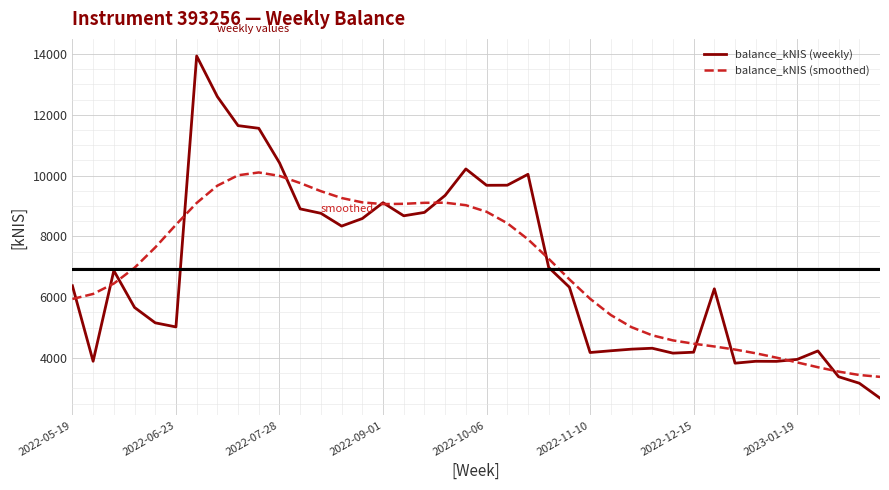

What is the average value of the balance_kNIS (smoothed) series?

6931.3